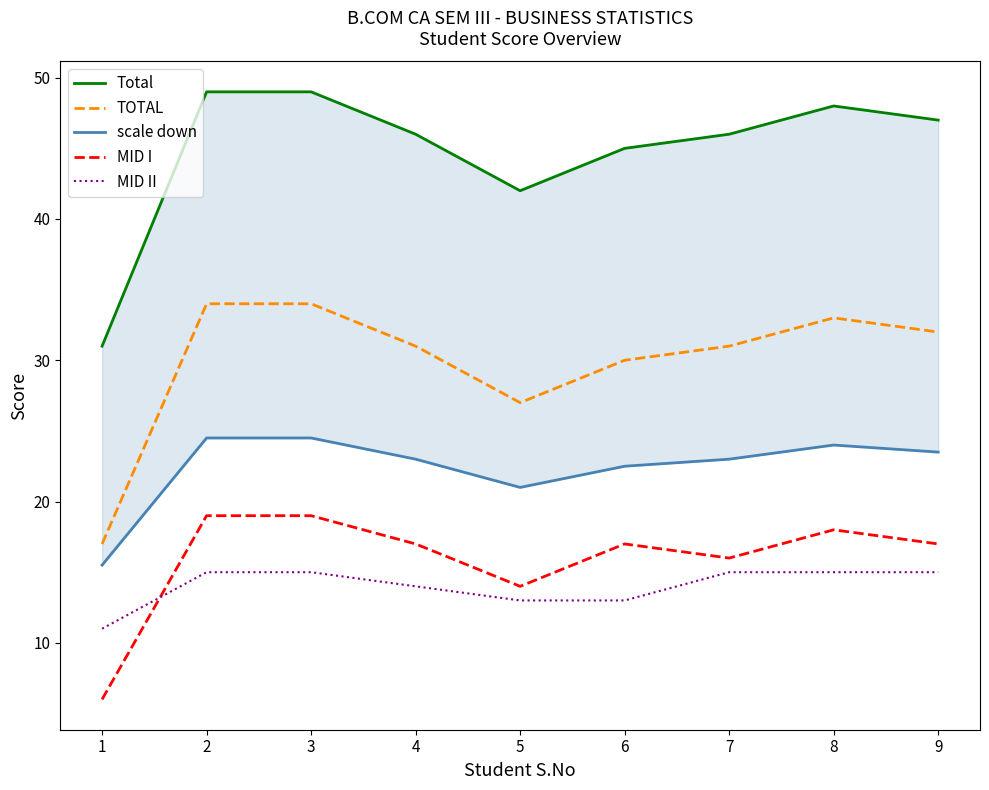

The scale down series shows 40.8 at 2. True or false?

False